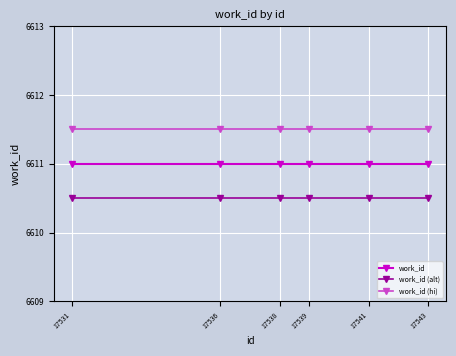

What are all the series names shown in the legend?

work_id, work_id (alt), work_id (hi)